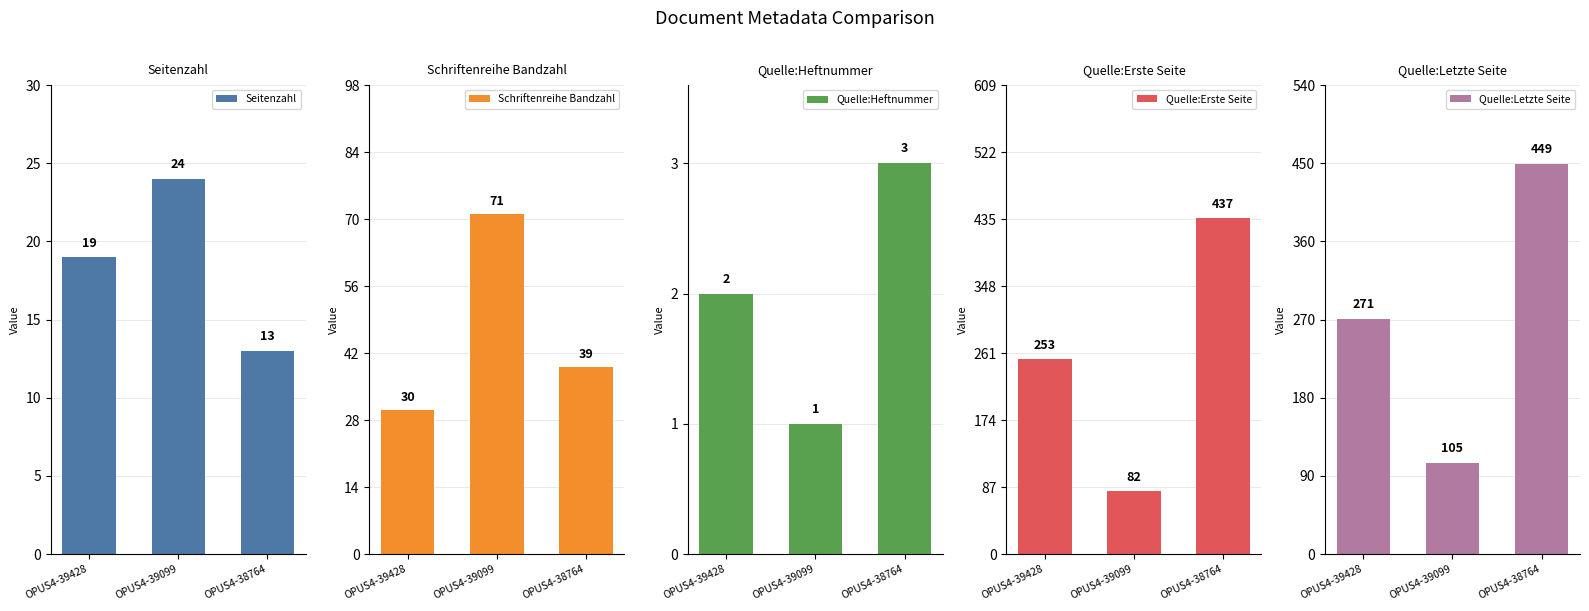

Between OPUS4-39428 and OPUS4-38764, which series saw the biggest shift?

Quelle:Erste Seite